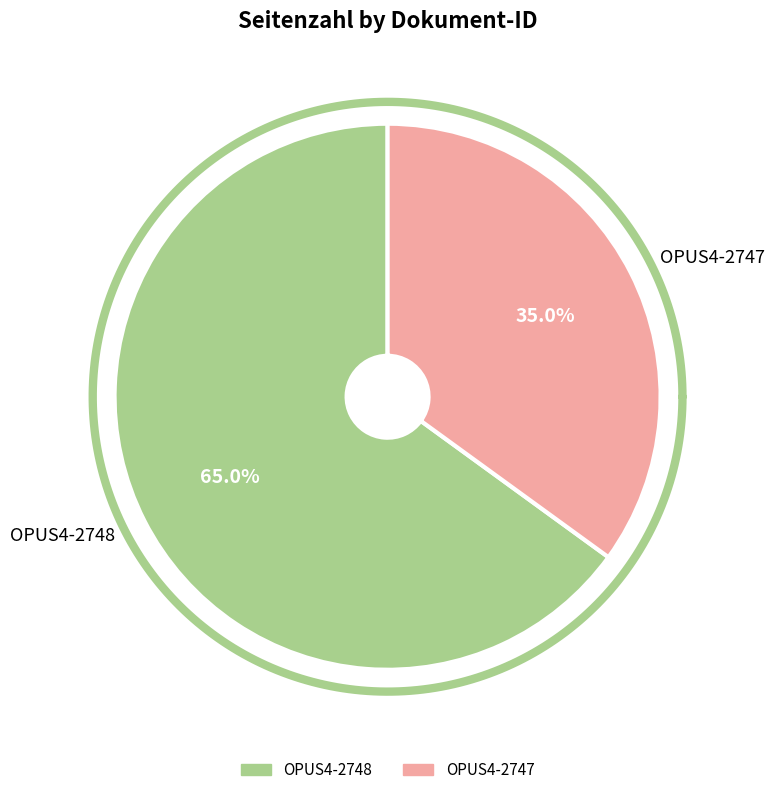

What portion of the pie excludes OPUS4-2748?

35.0%